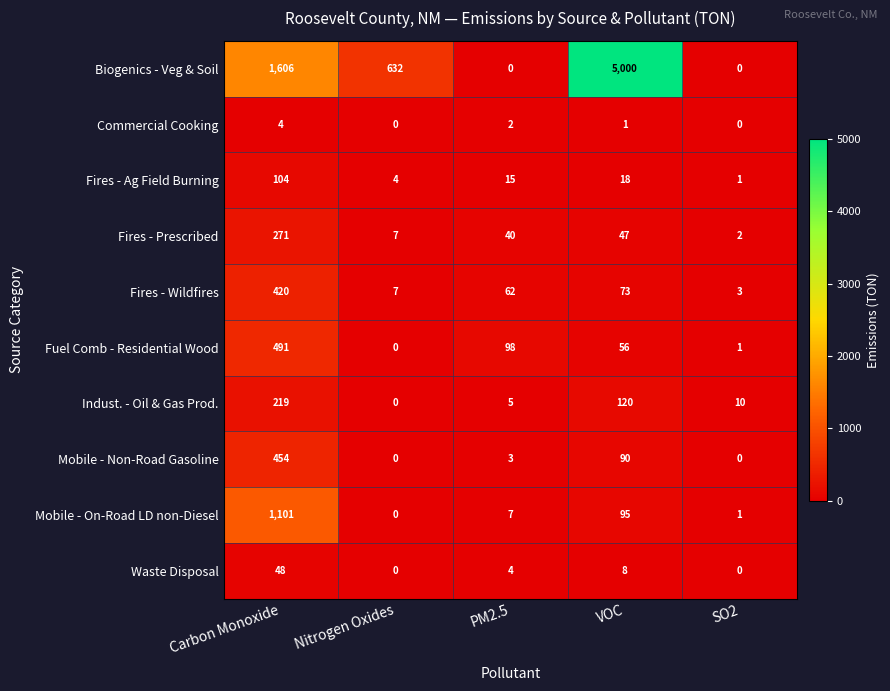

True or false: Mobile - Non-Road Gasoline has a value of 3 at PM2.5.

True